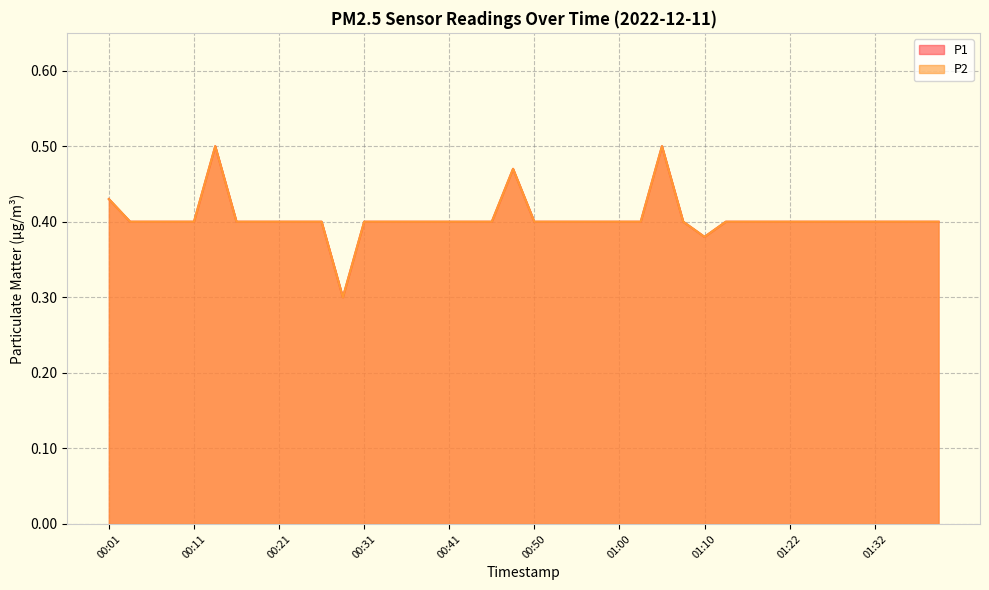

True or false: P2 and P1 cross at least once.

False